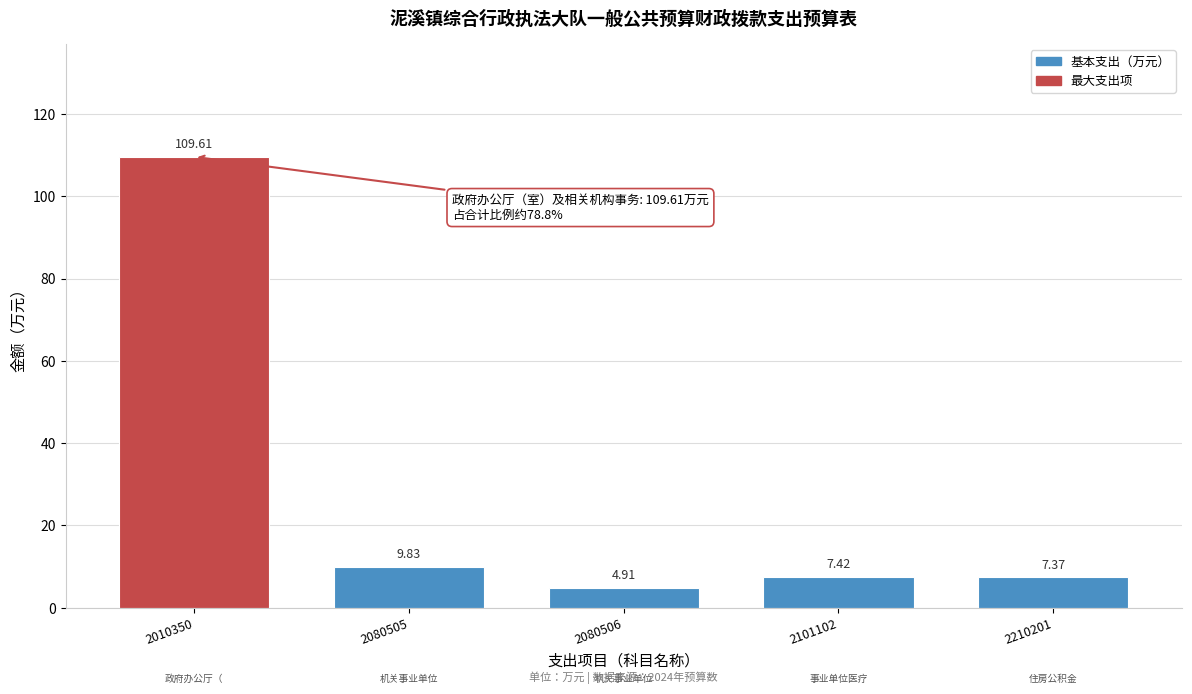

What is the sum of the values at 2080505 and 2010350?

119.4